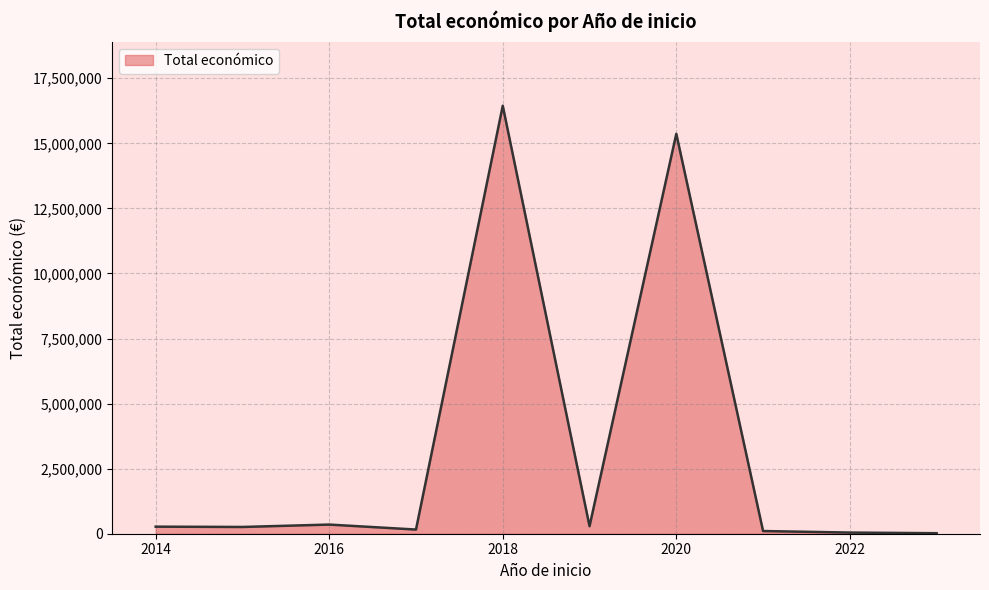

The value at 2020 is 15364017. True or false?

True